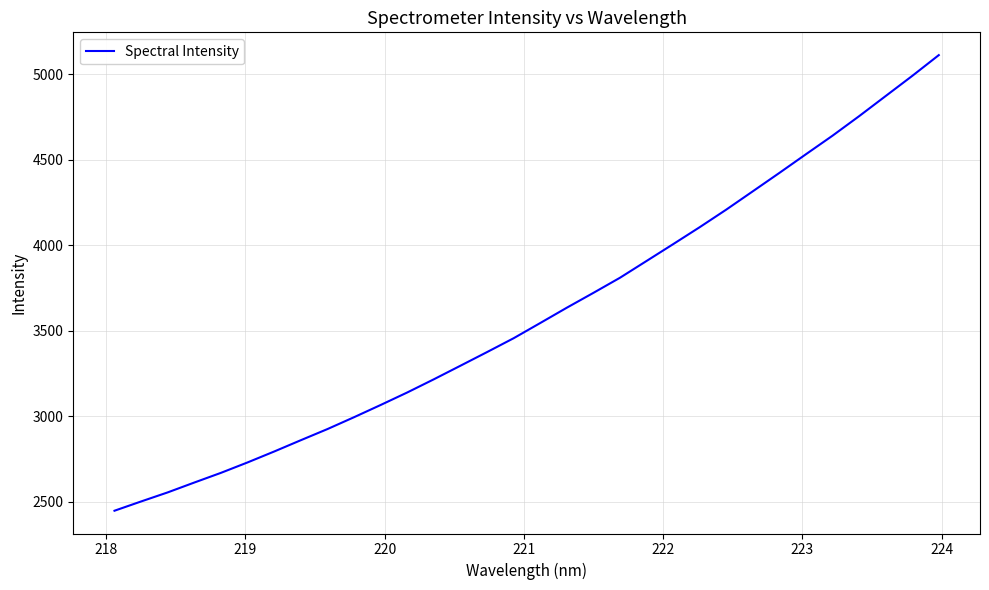

What is the minimum value shown in the chart?

2446.8